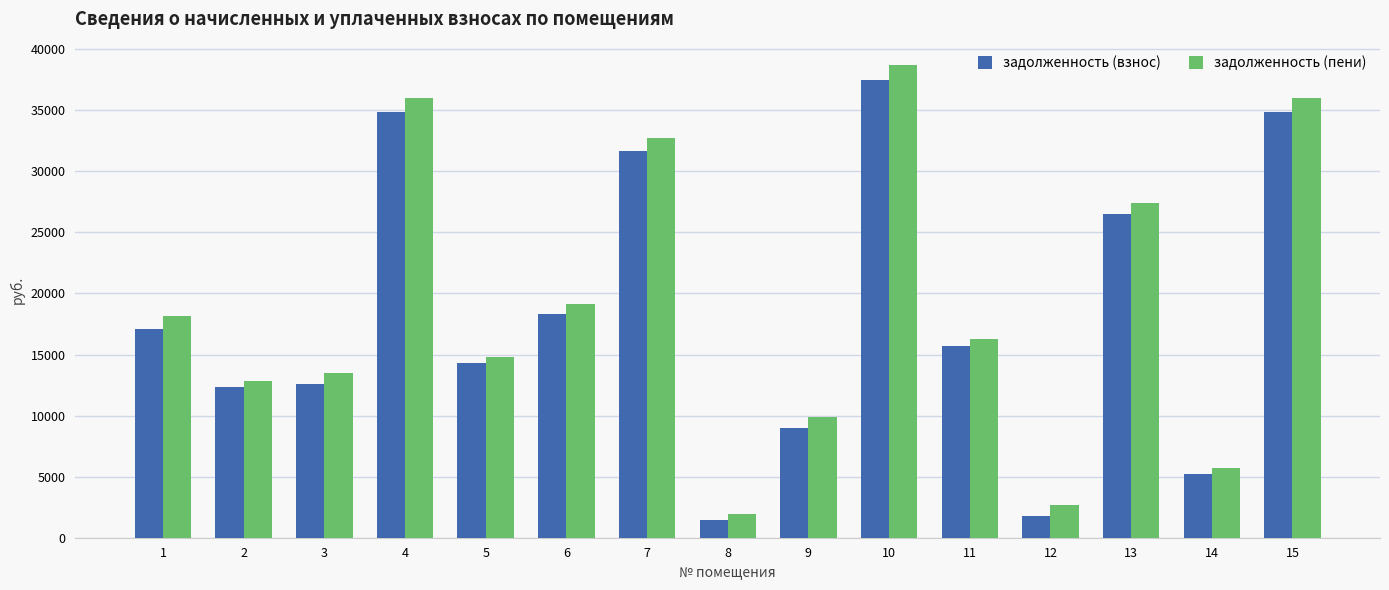

Which series changed the most between 3 and 13?

задолженность (взнос)